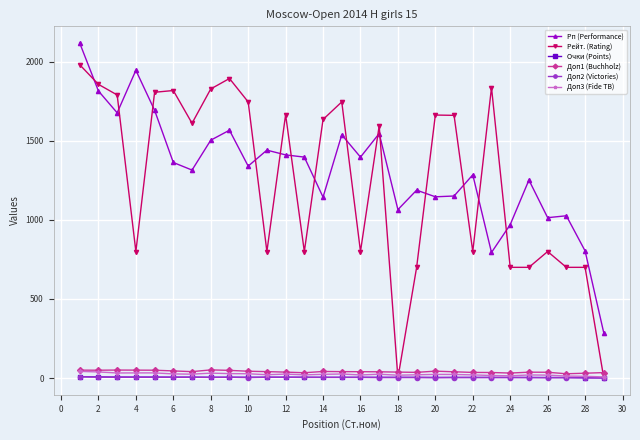

What is the greatest value displayed?

2118.0